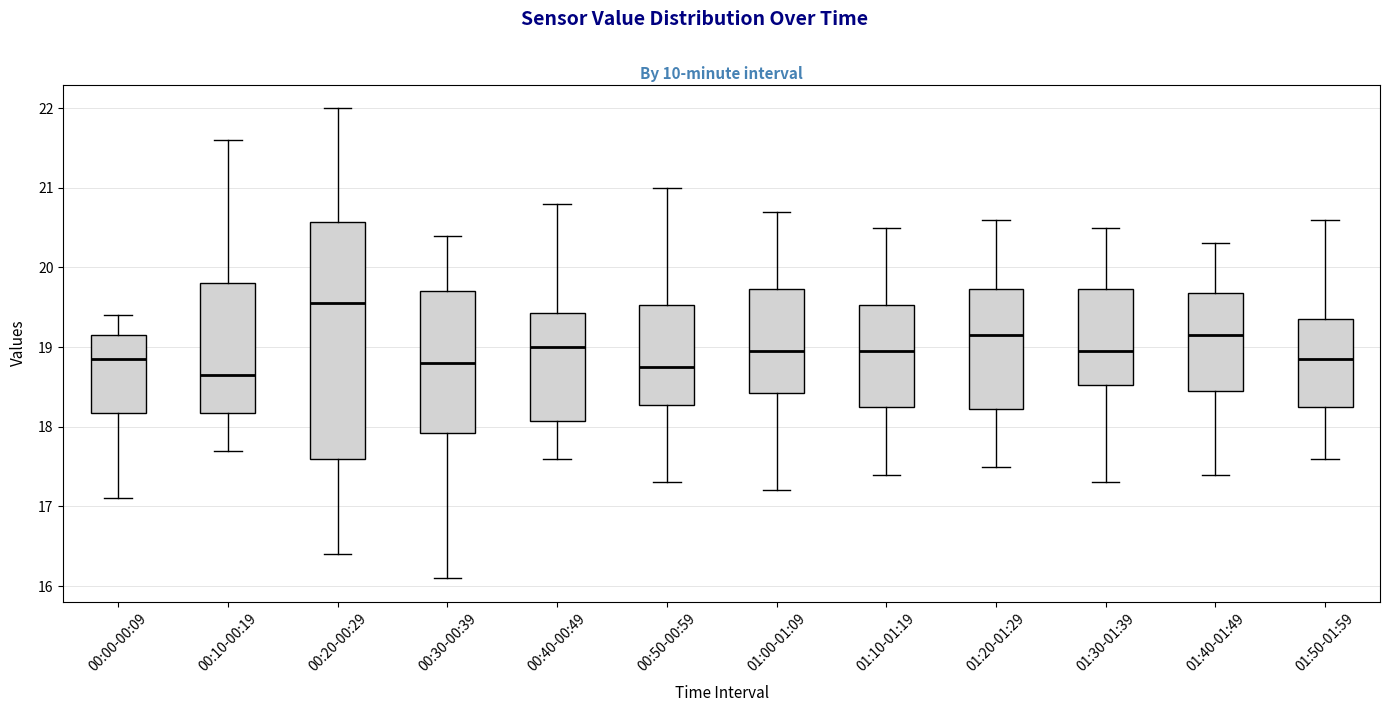

Reading left to right, transcribe this box plot: for each box, give where its median line is, the range the box spans, and where its two whiskers end, as read against the y-axis. The values are not printed on the chart, so give them approximately, as read against the axis.

00:00-00:09: median 18.9, box 18.2 to 19.2, whiskers 17.1 to 19.4
00:10-00:19: median 18.7, box 18.2 to 19.8, whiskers 17.7 to 21.6
00:20-00:29: median 19.6, box 17.6 to 20.6, whiskers 16.4 to 22.0
00:30-00:39: median 18.8, box 17.9 to 19.7, whiskers 16.1 to 20.4
00:40-00:49: median 19.0, box 18.1 to 19.4, whiskers 17.6 to 20.8
00:50-00:59: median 18.8, box 18.3 to 19.5, whiskers 17.3 to 21.0
01:00-01:09: median 19.0, box 18.4 to 19.7, whiskers 17.2 to 20.7
01:10-01:19: median 19.0, box 18.3 to 19.5, whiskers 17.4 to 20.5
01:20-01:29: median 19.2, box 18.2 to 19.7, whiskers 17.5 to 20.6
01:30-01:39: median 19.0, box 18.5 to 19.7, whiskers 17.3 to 20.5
01:40-01:49: median 19.2, box 18.5 to 19.7, whiskers 17.4 to 20.3
01:50-01:59: median 18.9, box 18.3 to 19.4, whiskers 17.6 to 20.6